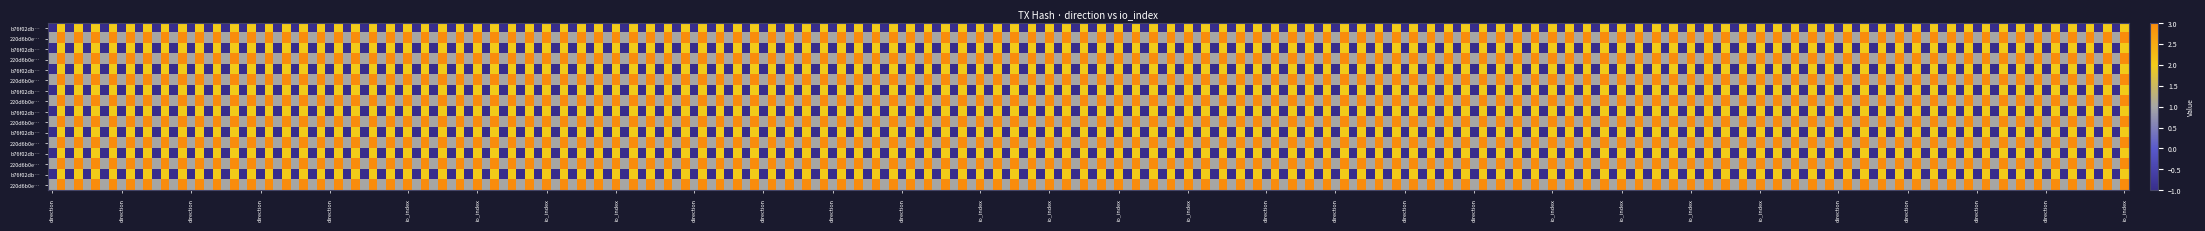

What is the smallest value displayed?

-1